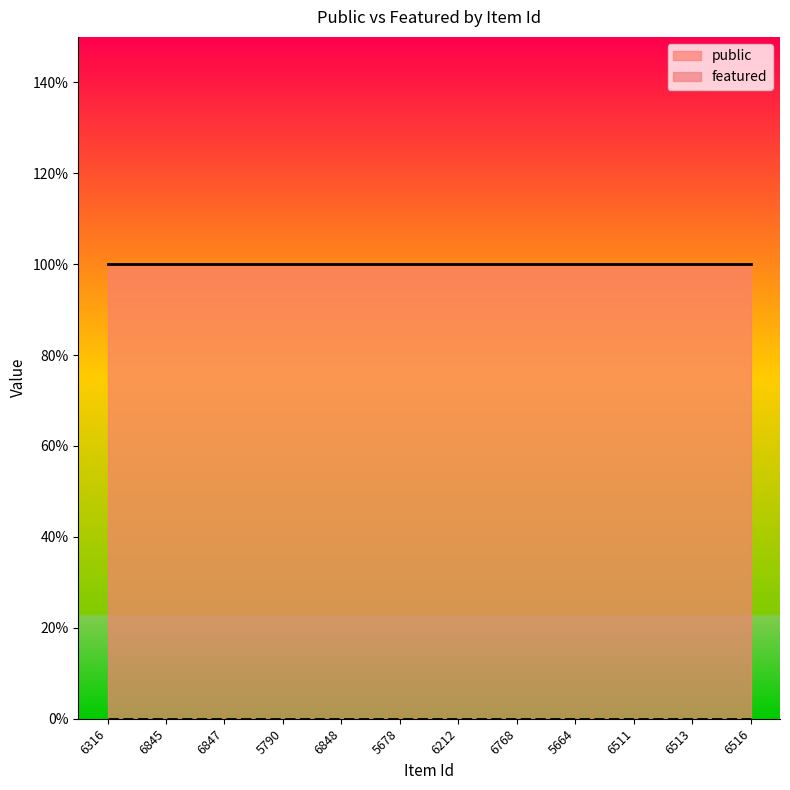

True or false: public and featured intersect in this chart.

False